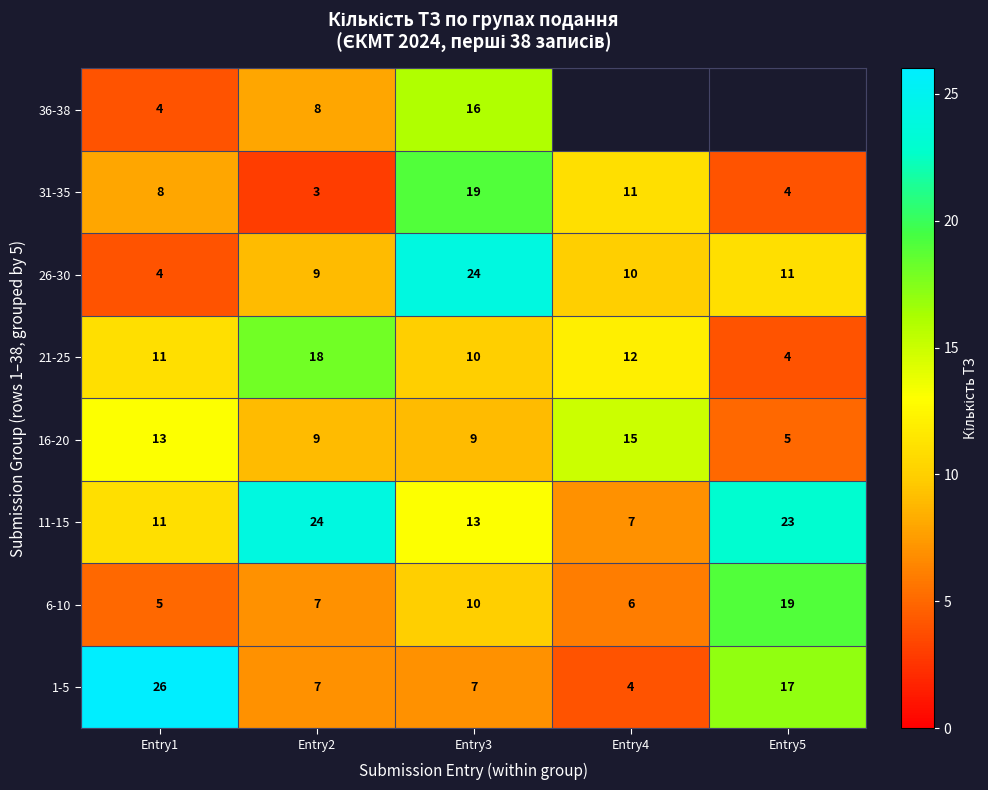

What is the difference between the maximum and minimum values in the 26-30 series?

20